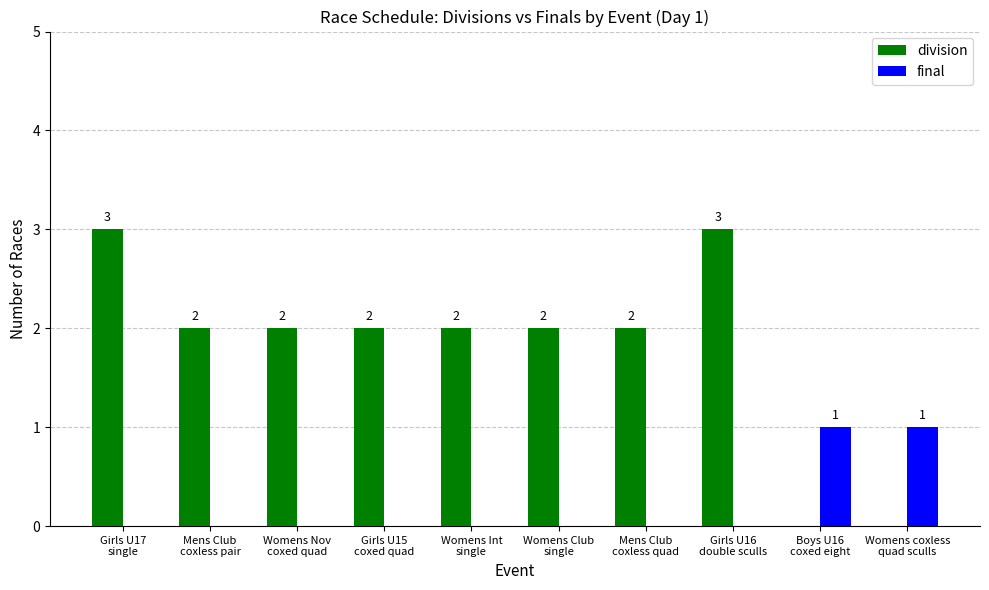

What are all the series names shown in the legend?

division, final